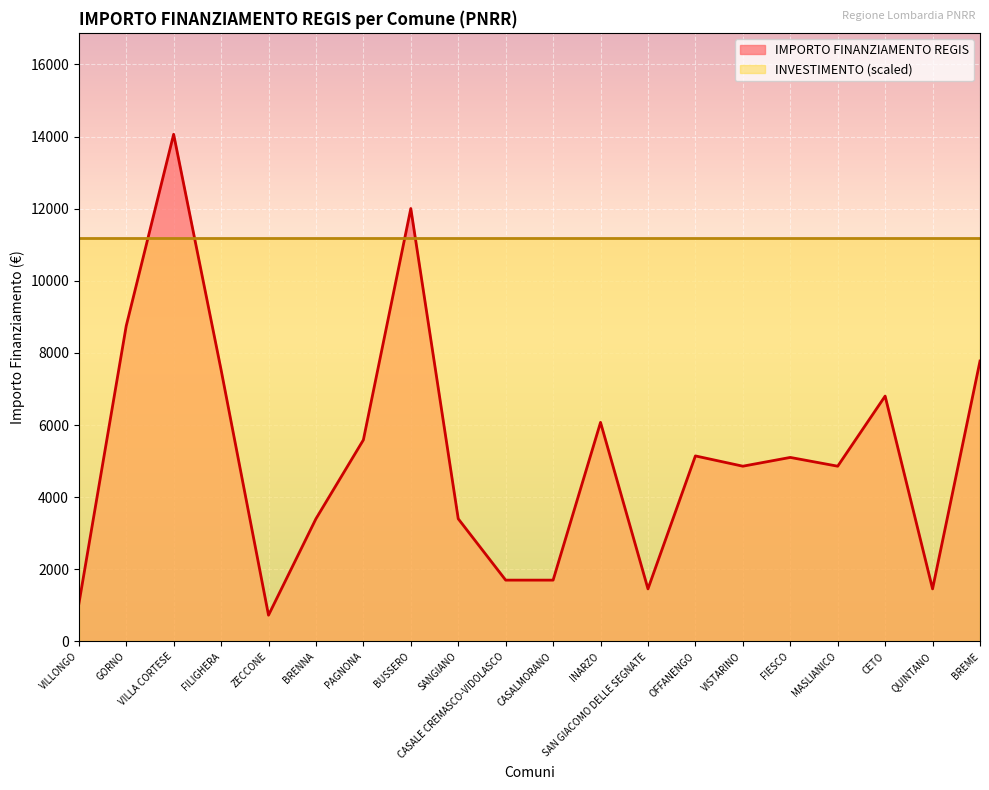

The chart shows a value of 4860 at VISTARINO. True or false?

True